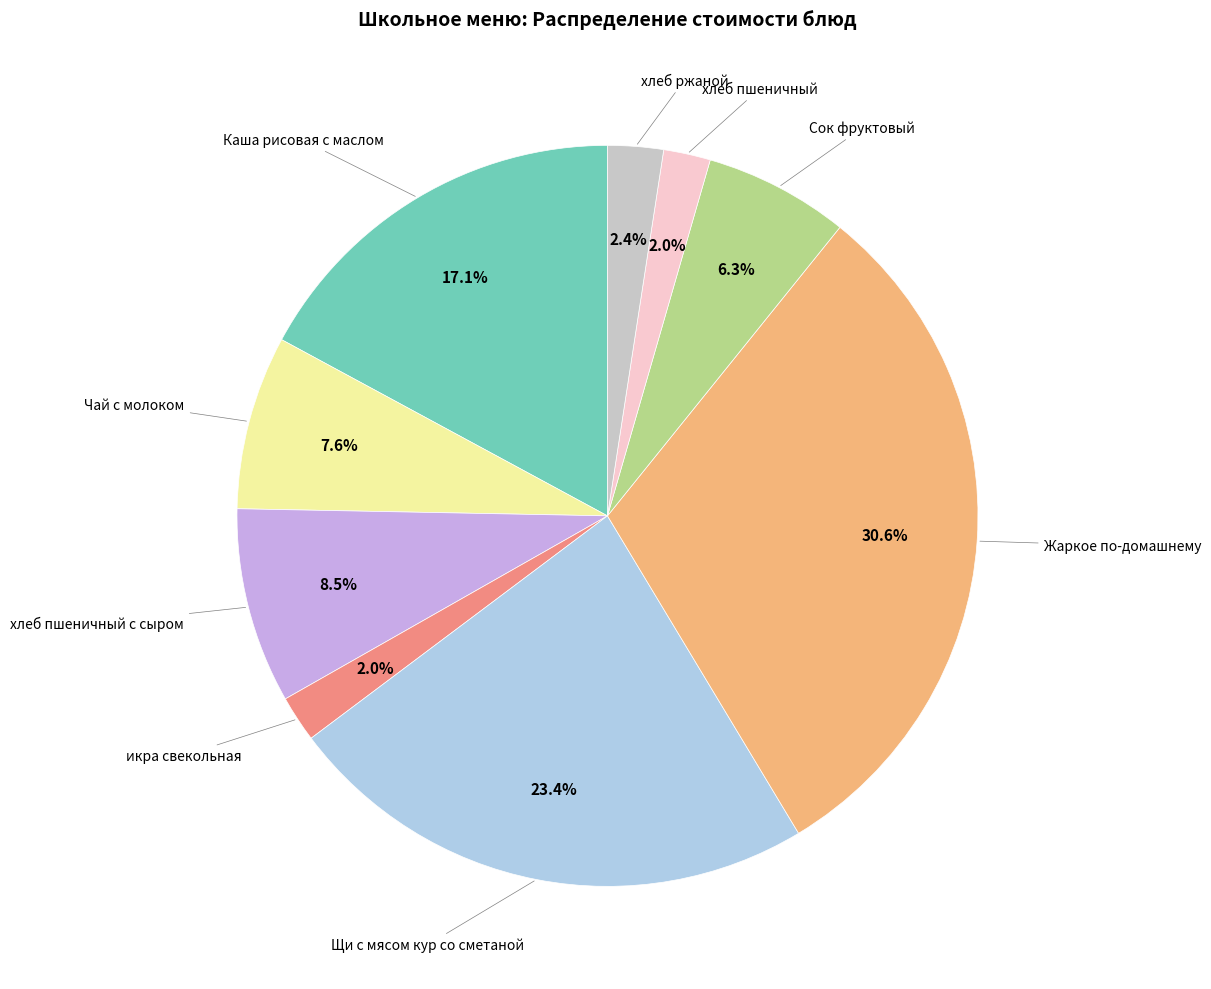

Does any single category account for the majority?

No